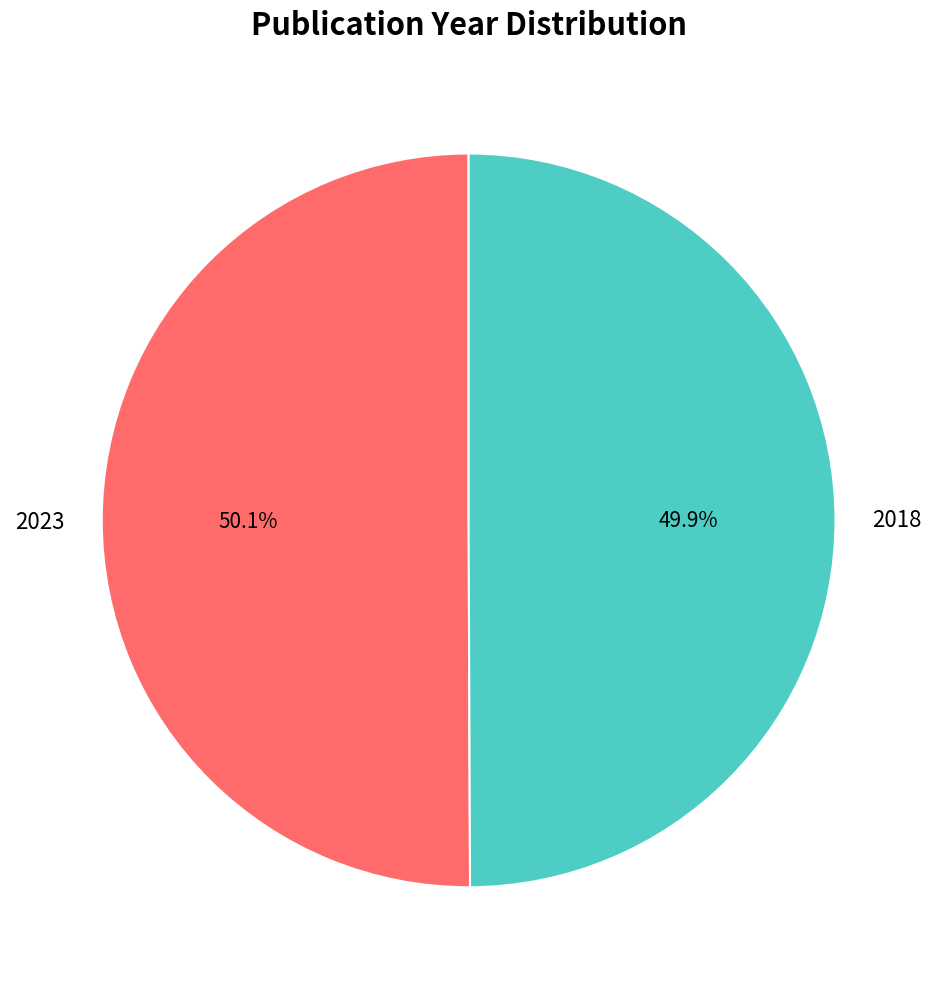

What percentage is the 2023 slice, to the nearest percent?

50%